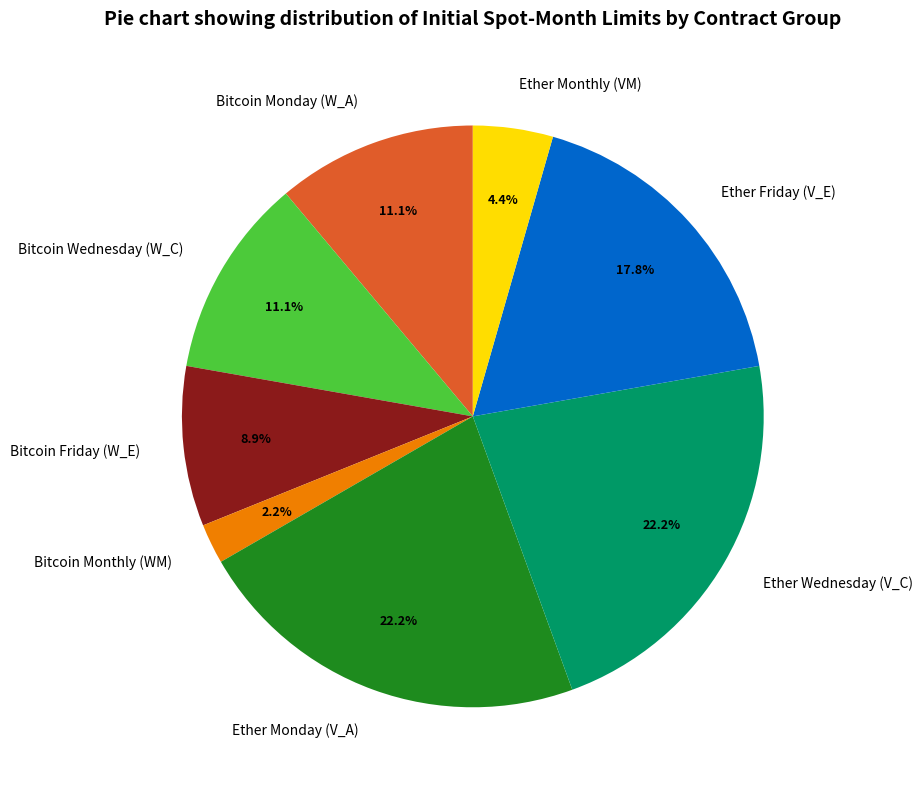

Approximately how many times larger is the value at Ether Wednesday (V_C) compared to Bitcoin Monday (W_A)?

2.0